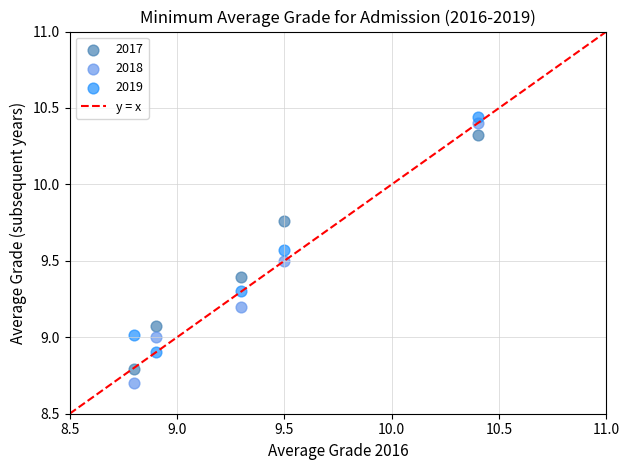

Which series has the largest Y range (max minus min)?

2018